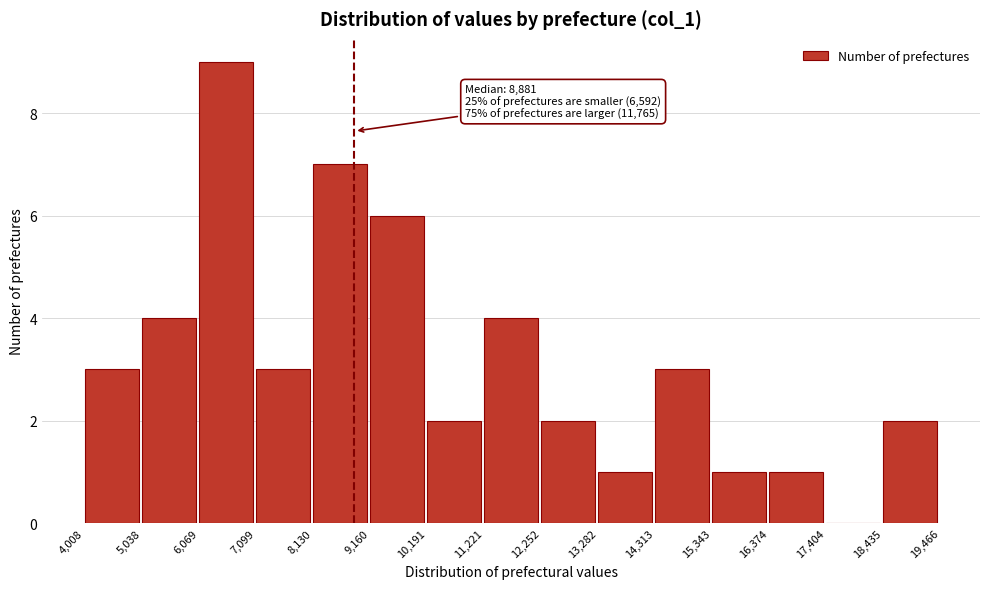

Over which range of the x-axis is the bar tallest?

6,069 to 7,099